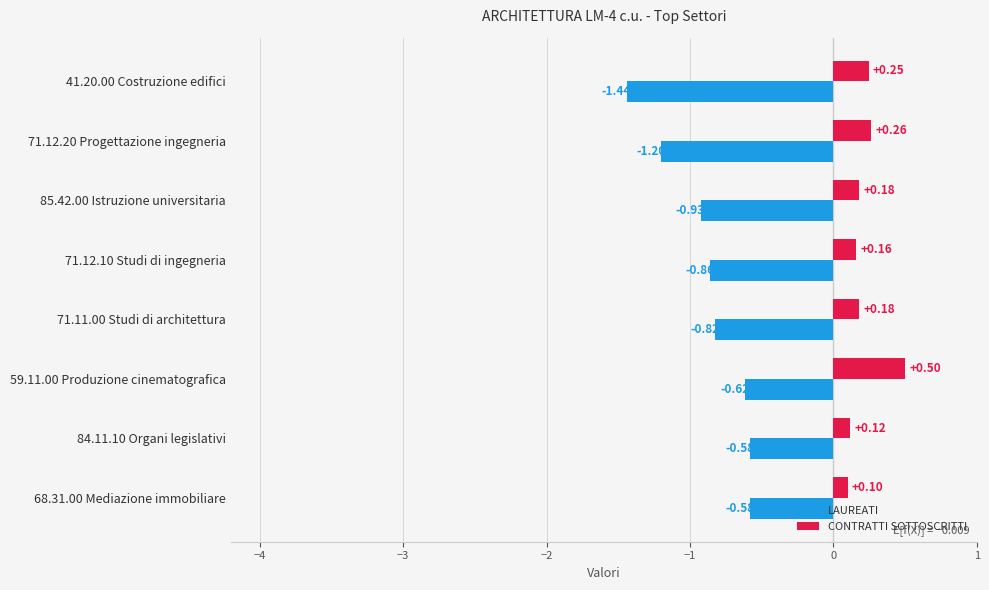

List the series in order of their peak value, highest first.

CONTRATTI SOTTOSCRITTI, LAUREATI